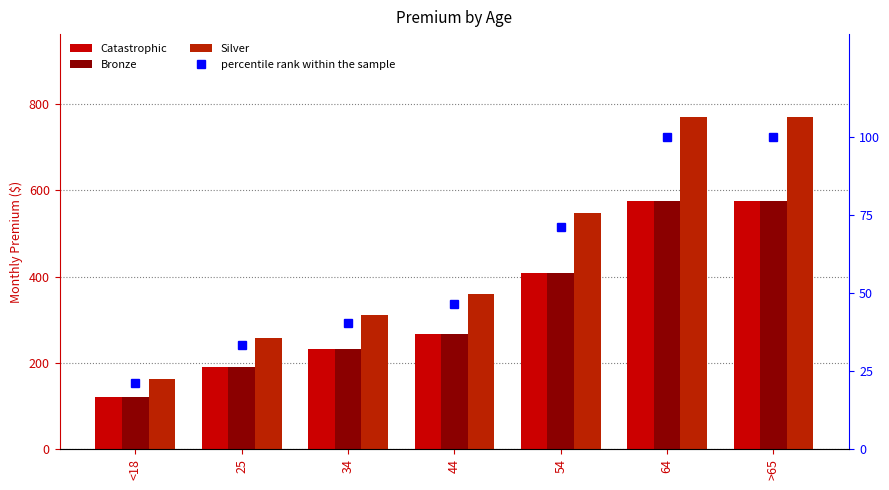

What is the label of the 7th bar from the right?

<18